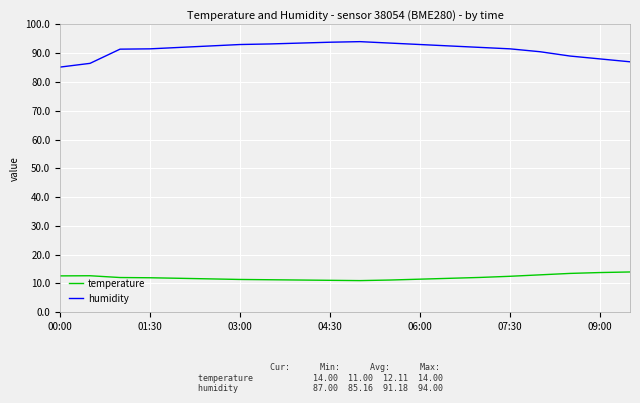

What is the maximum value shown in the chart?

94.0